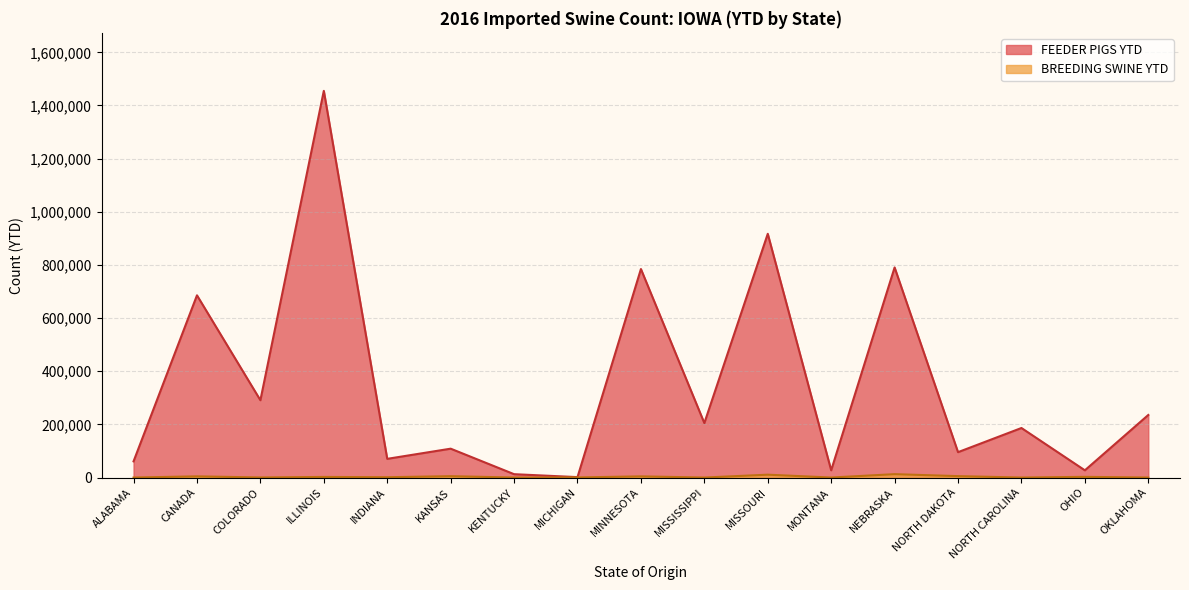

What is the label of the 3rd point from the left?

COLORADO